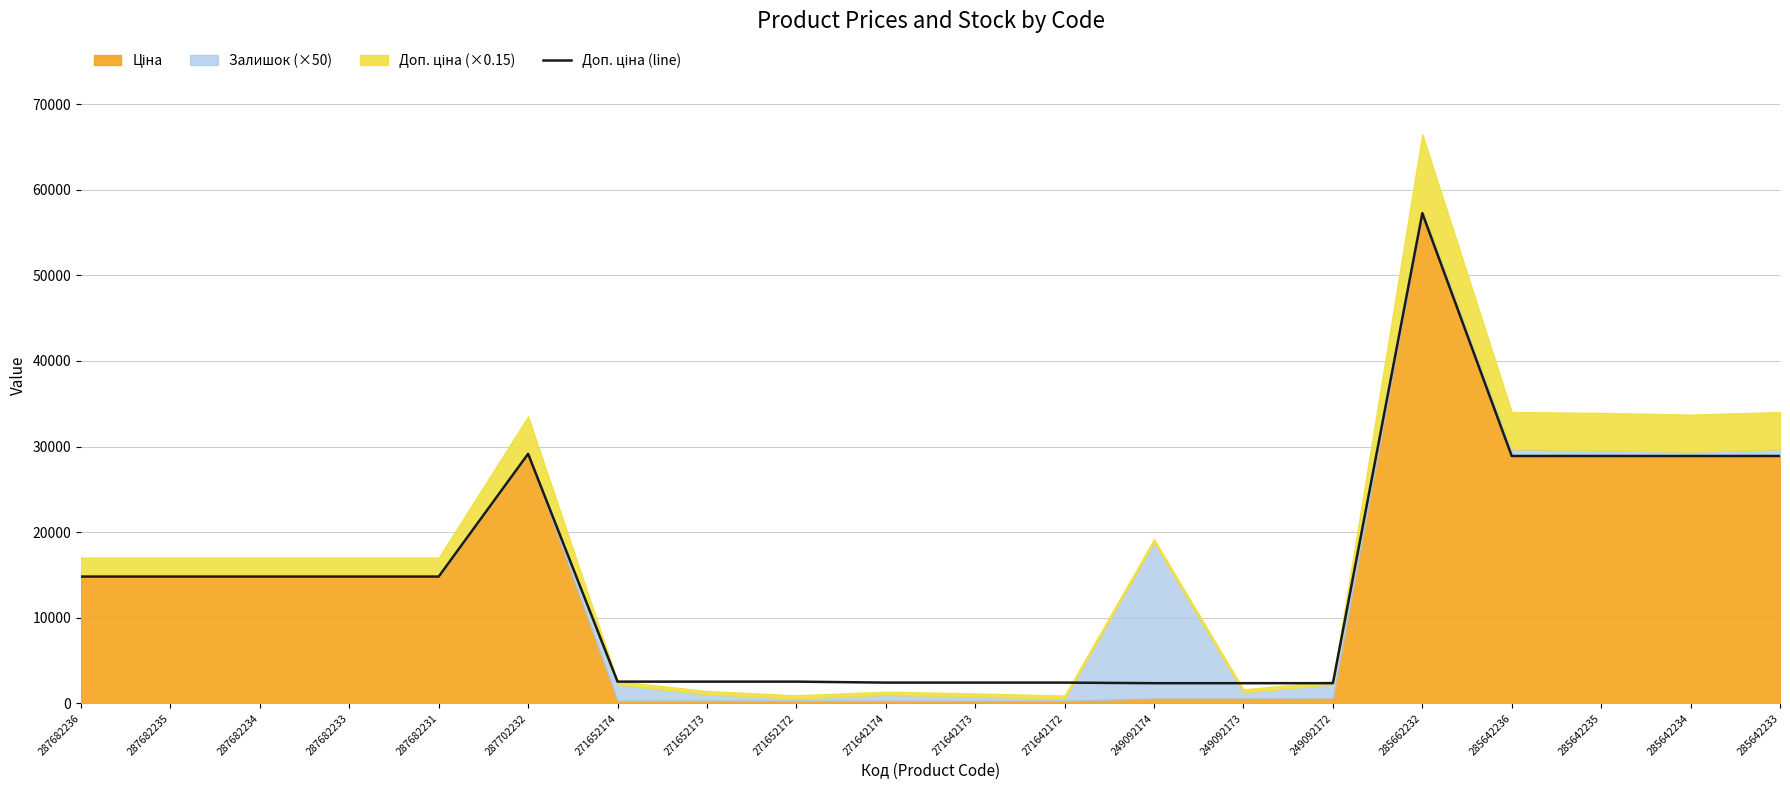

True or false: there are more than 2 points higher than both neighbors.

False